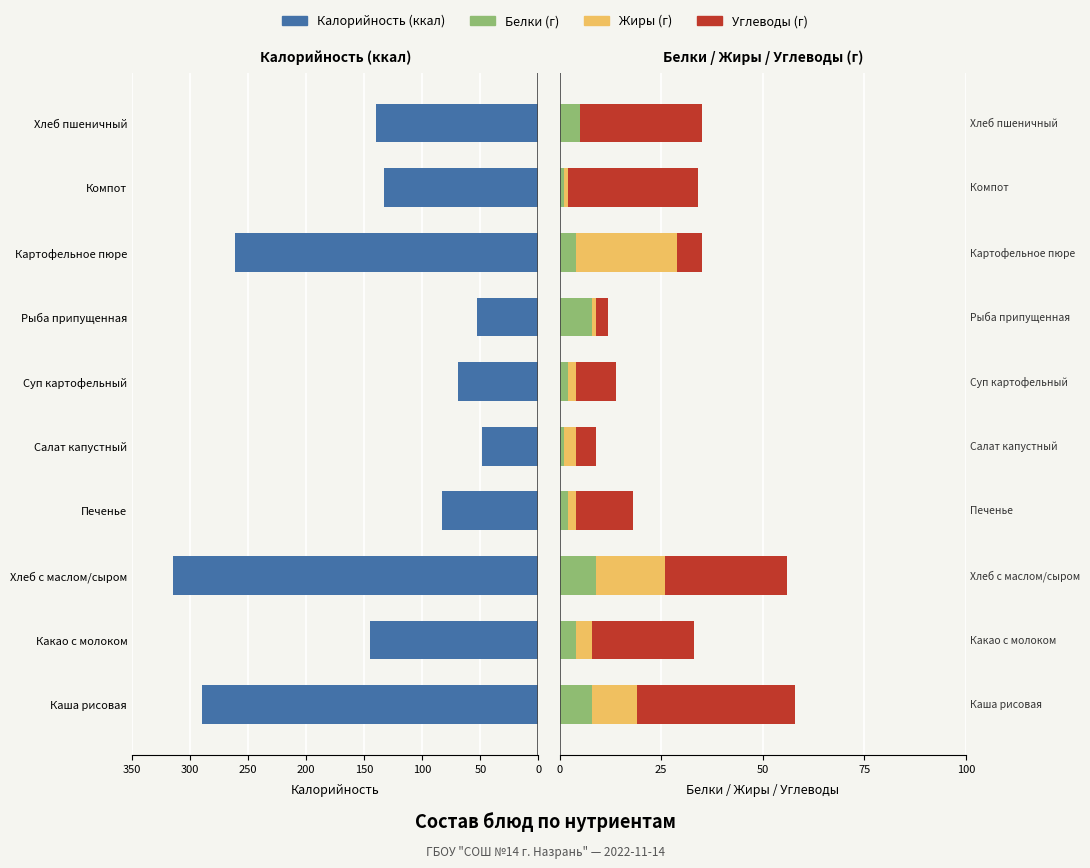

How many values in the Жиры series exceed 3?

4